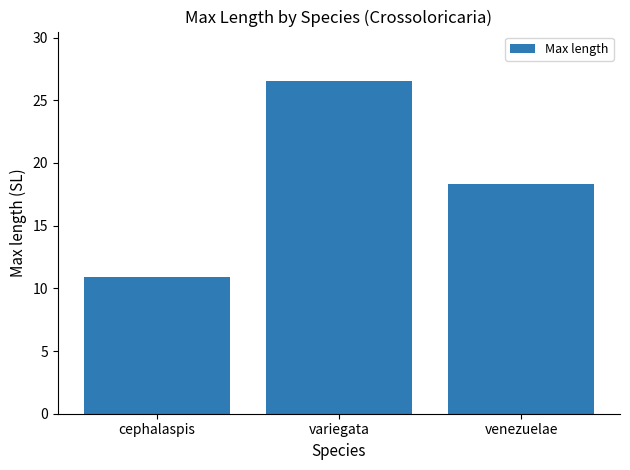

True or false: the data shows 12.9 at variegata.

False